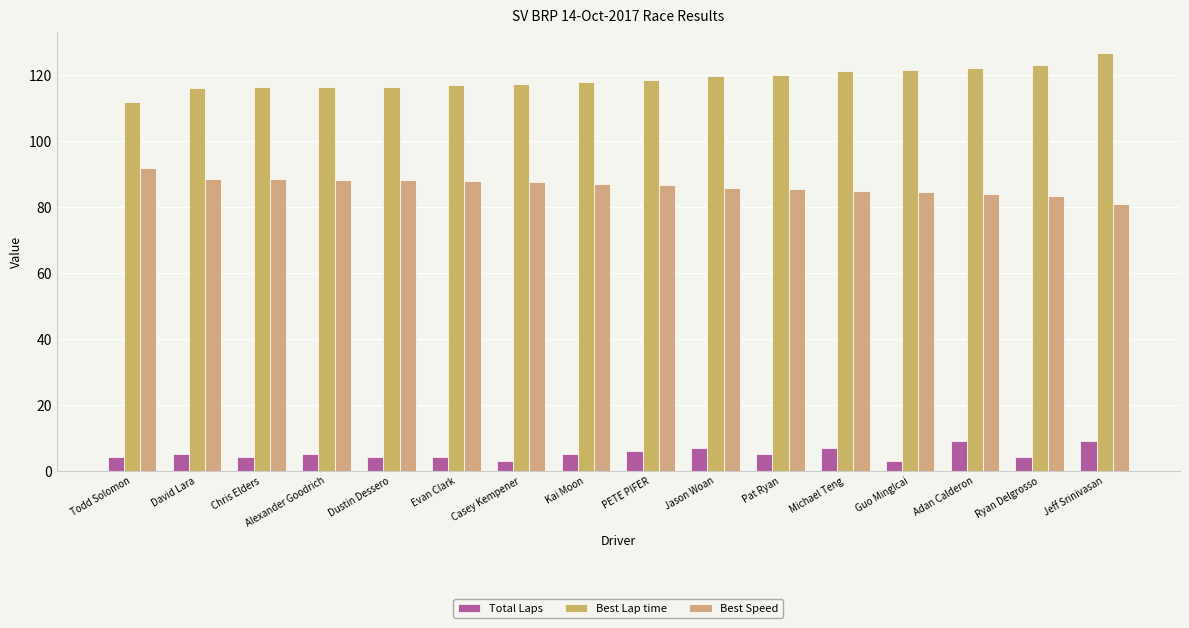

List the series in order of their peak value, lowest first.

Total Laps, Best Speed, Best Lap time